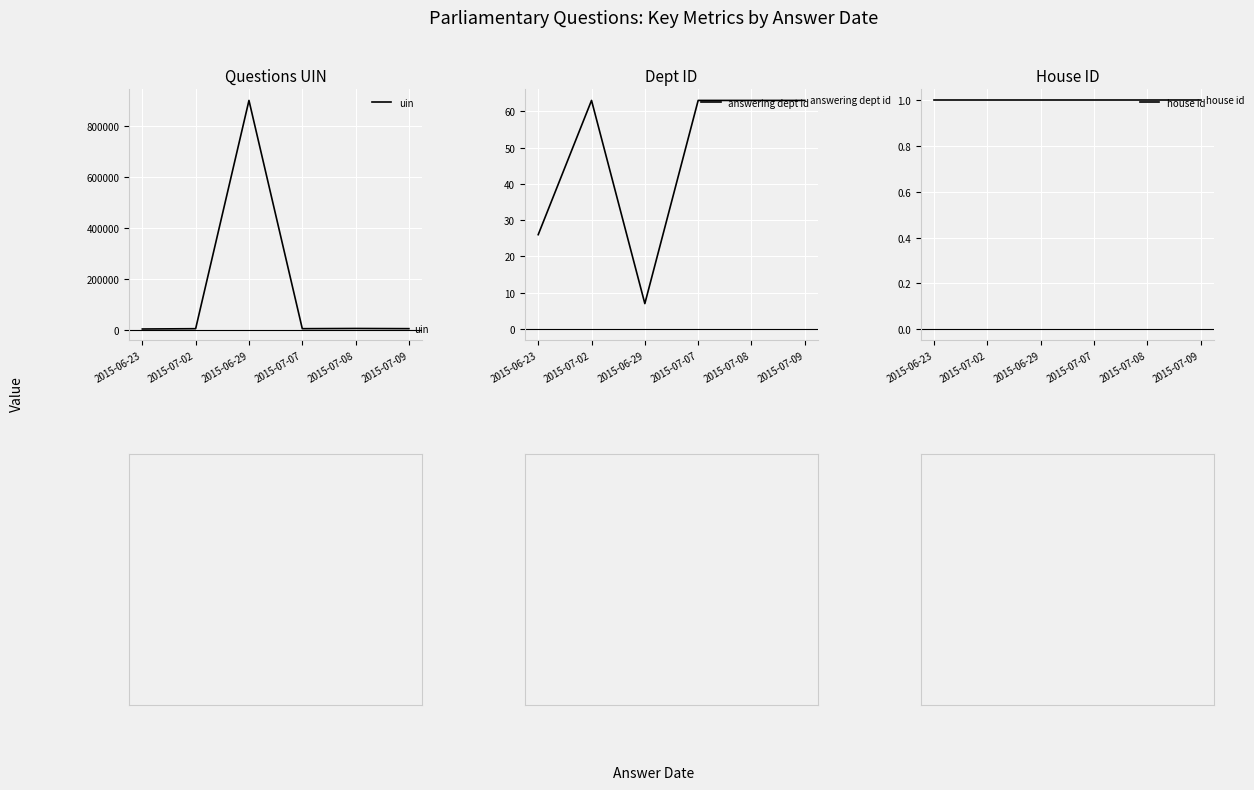

How many data points in uin are above 4458?

2